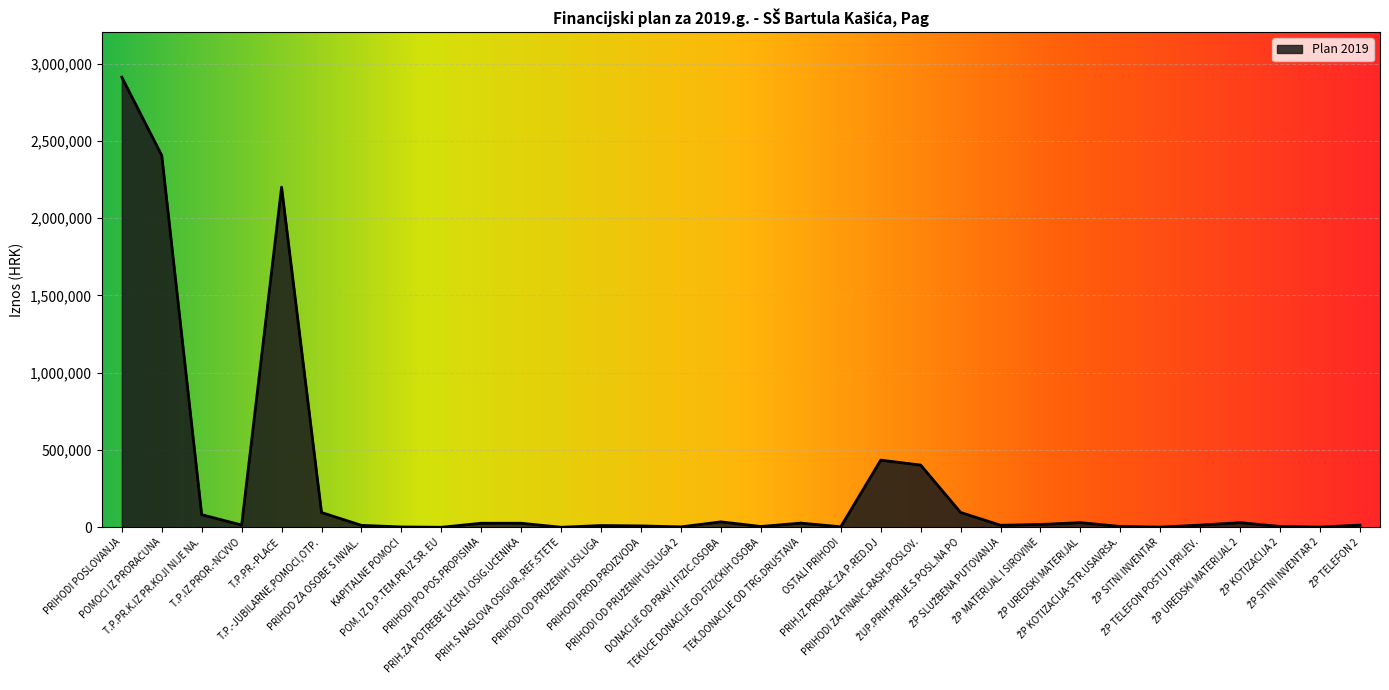

What is the greatest value displayed?

2912704.8